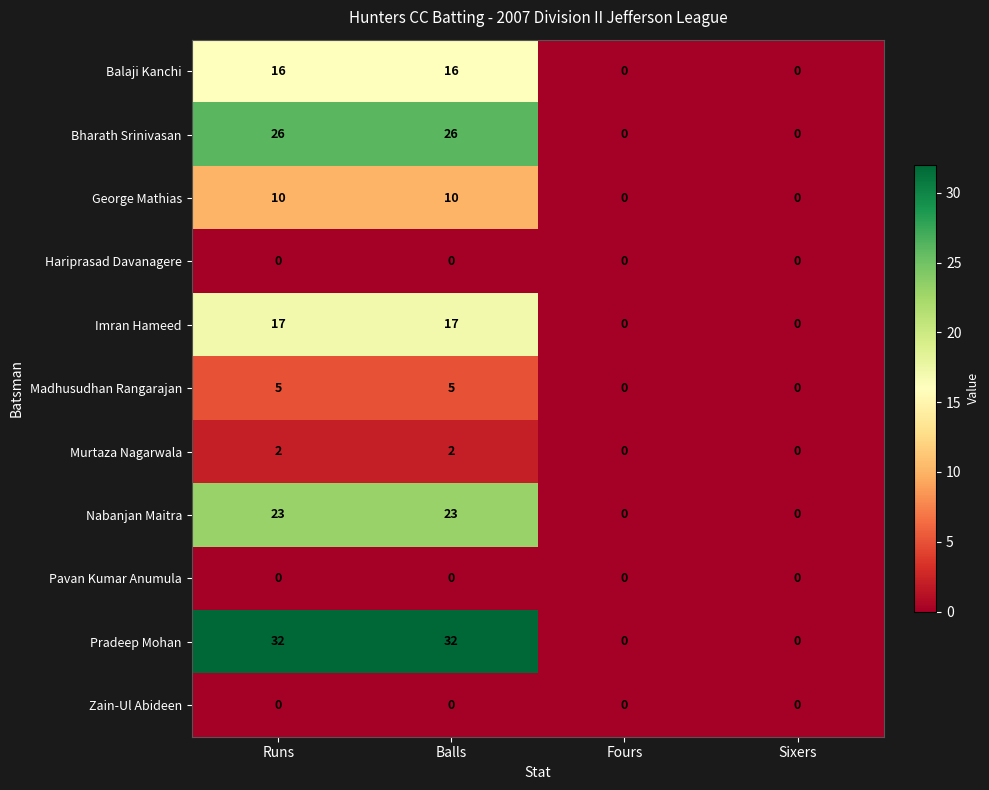

Between Balls and Fours, which series saw the biggest shift?

Pradeep Mohan